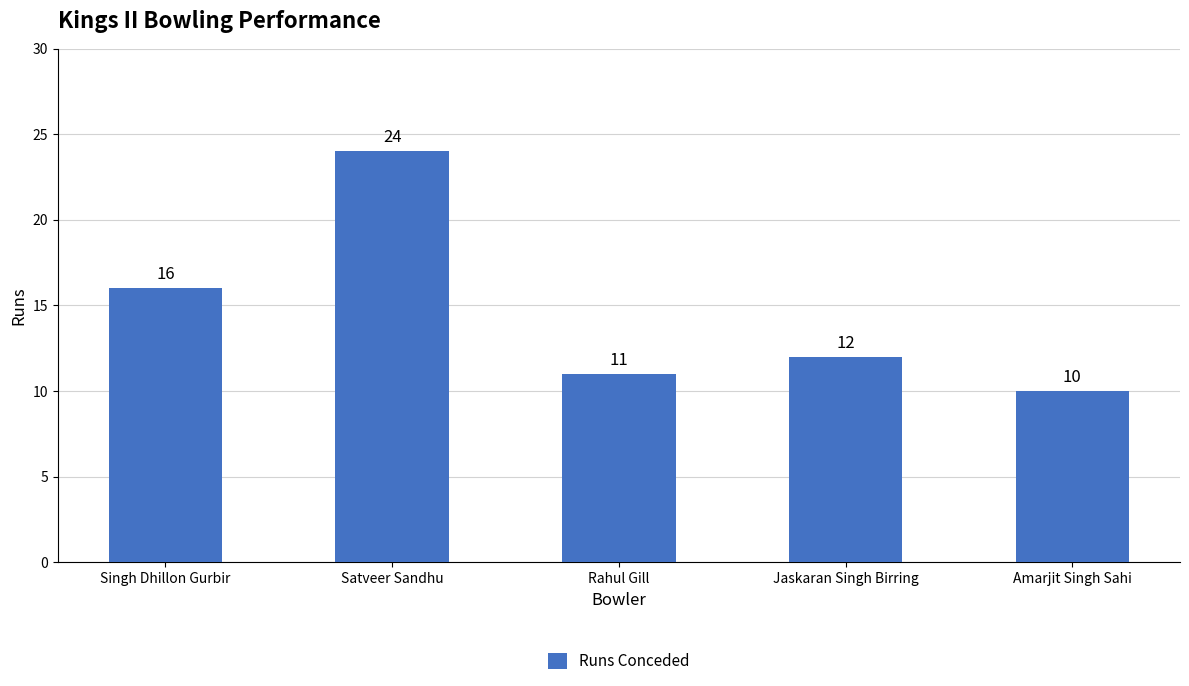

What position from the right is Satveer Sandhu?

4